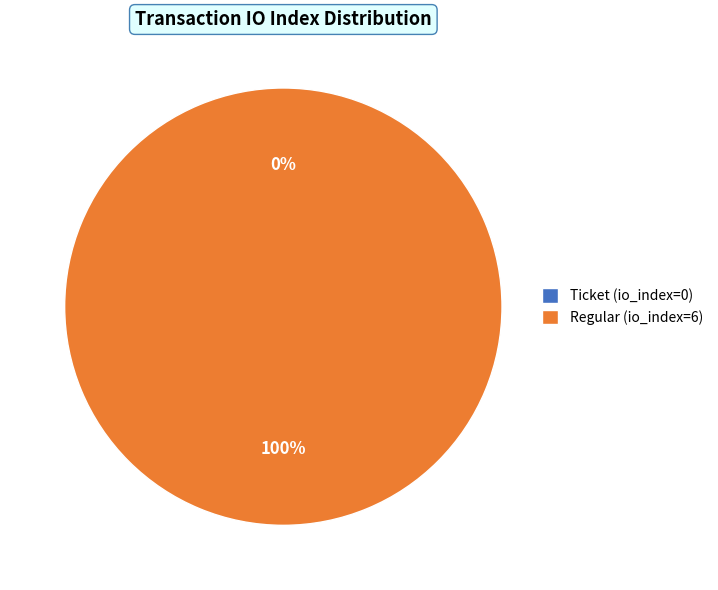

How many segments does this pie chart have?

2